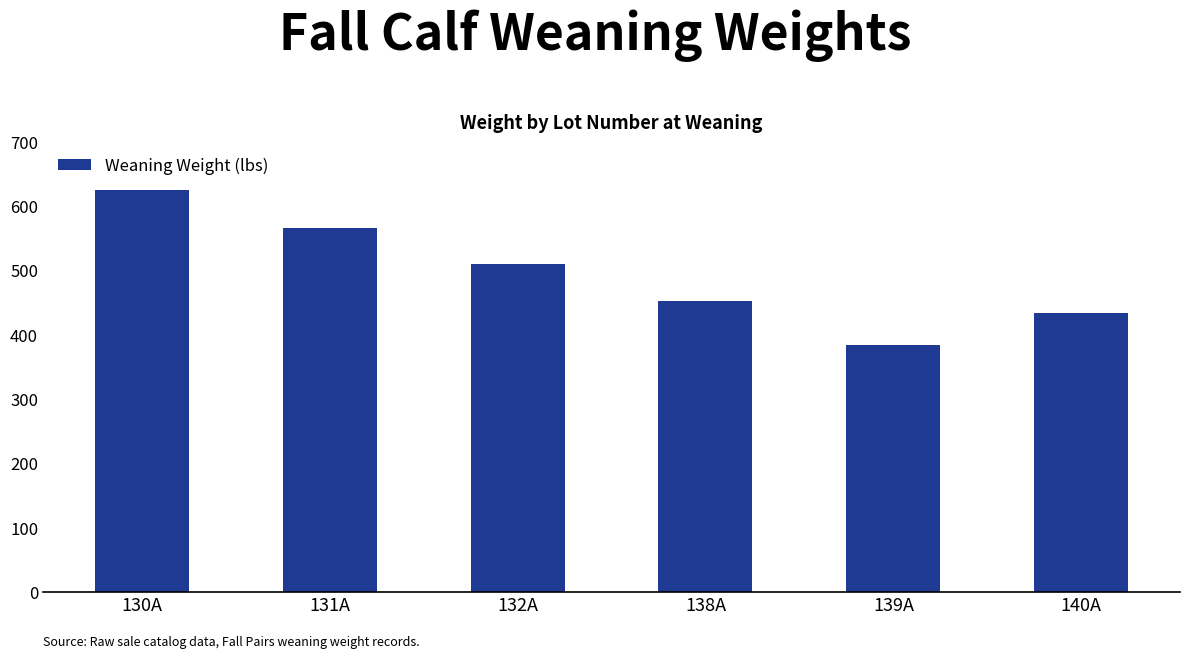

Approximately how many times larger is the value at 132A compared to 131A?

0.9